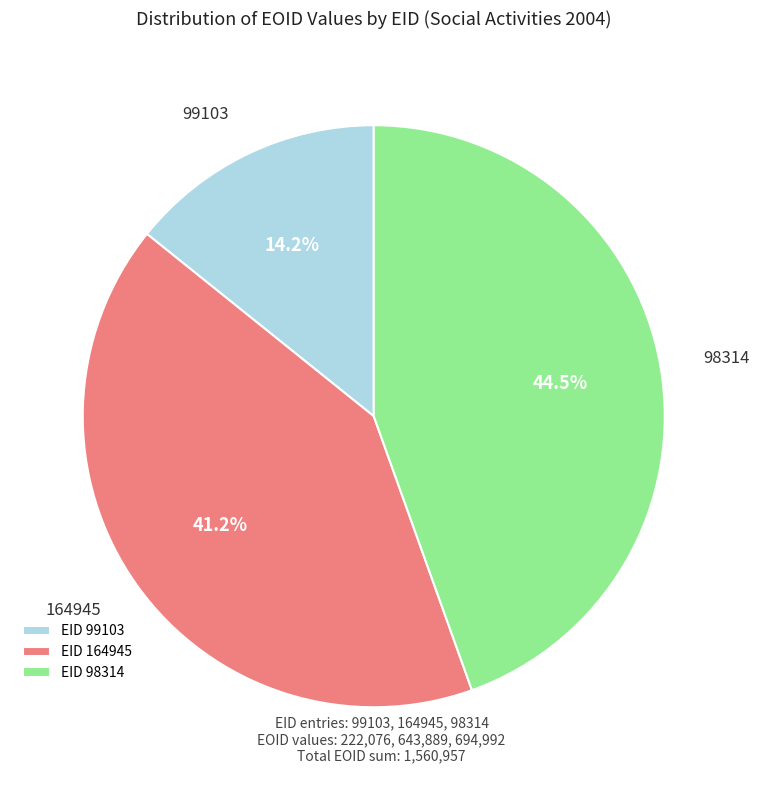

Rank the categories by value from lowest to highest.

EID 99103, EID 164945, EID 98314